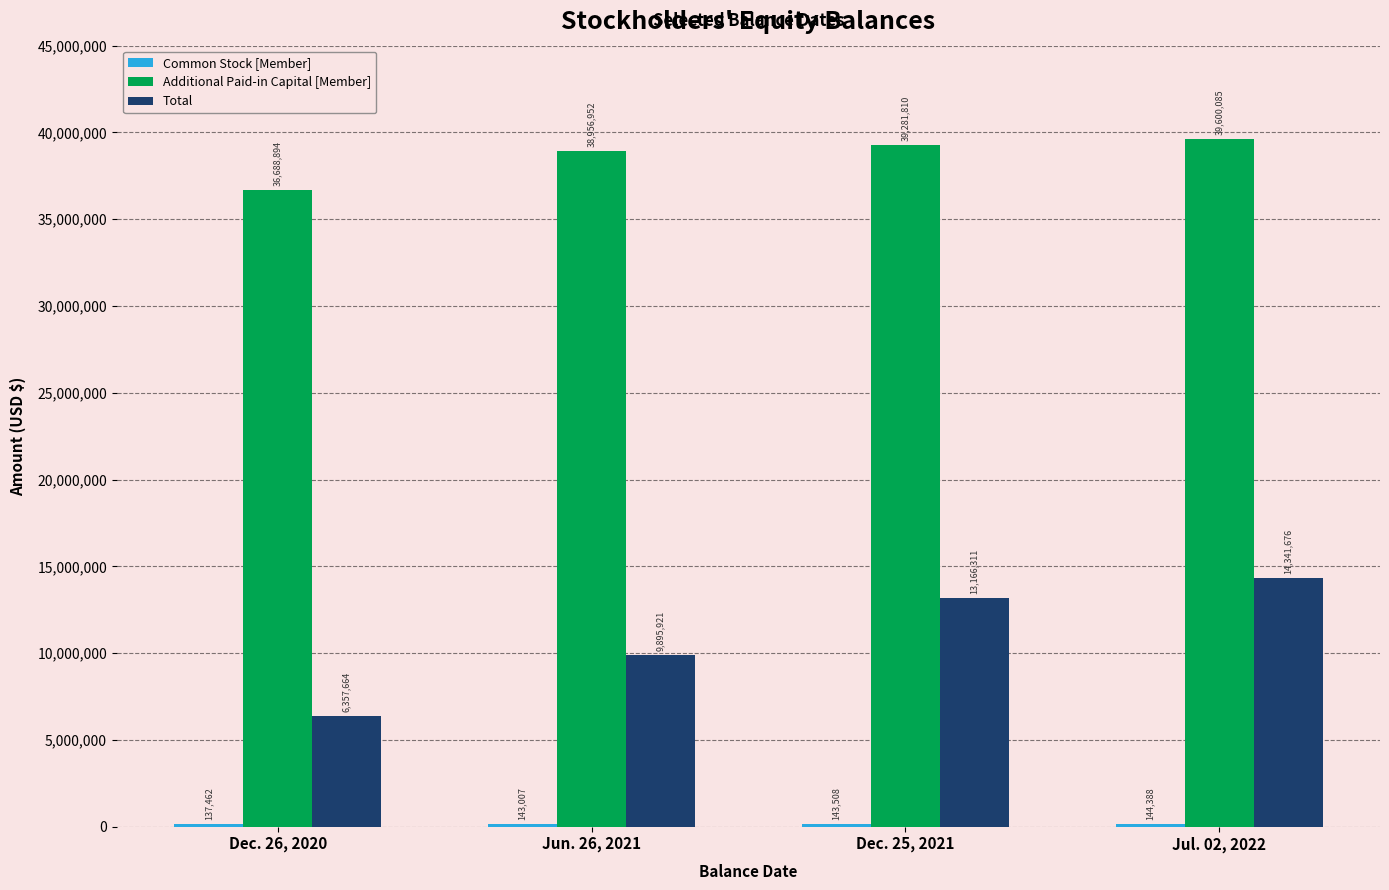

What is the sum of all Additional Paid-in Capital [Member] values?

154527741